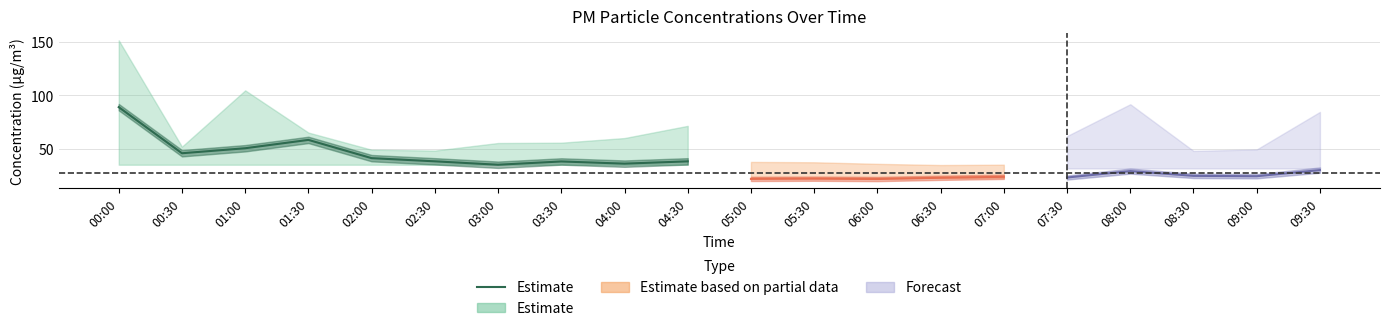

Between 01:00 and 04:30, which is larger?

01:00